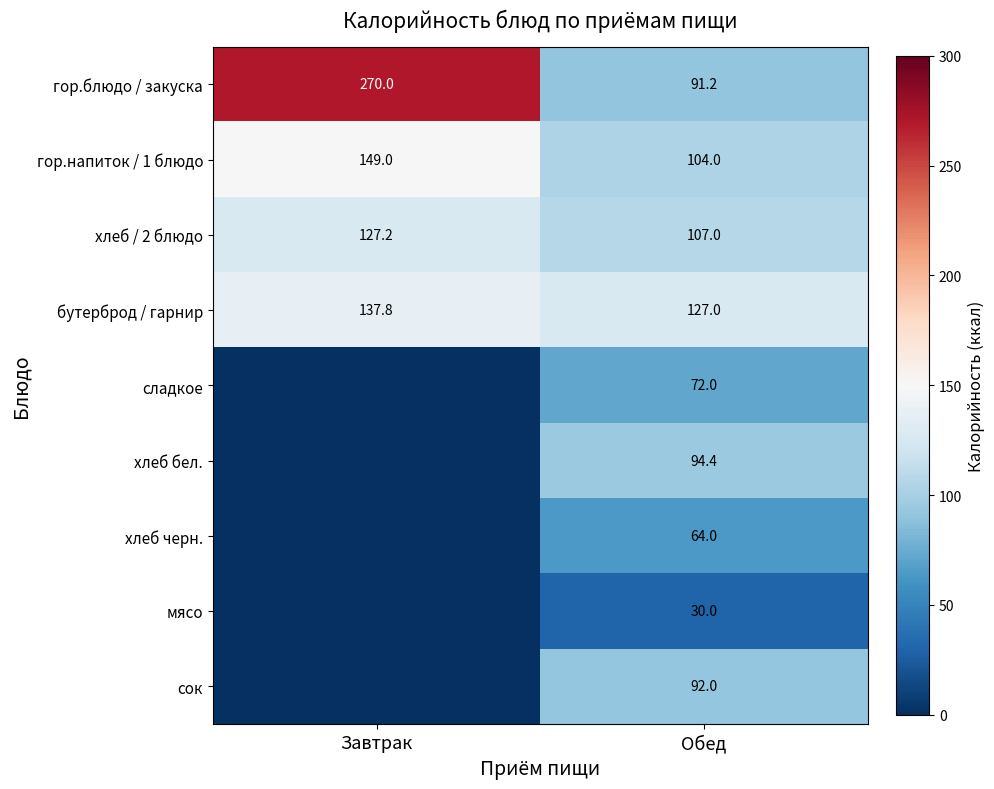

What is the difference between the гор.блюдо / закуска values at Обед and Завтрак?

178.8